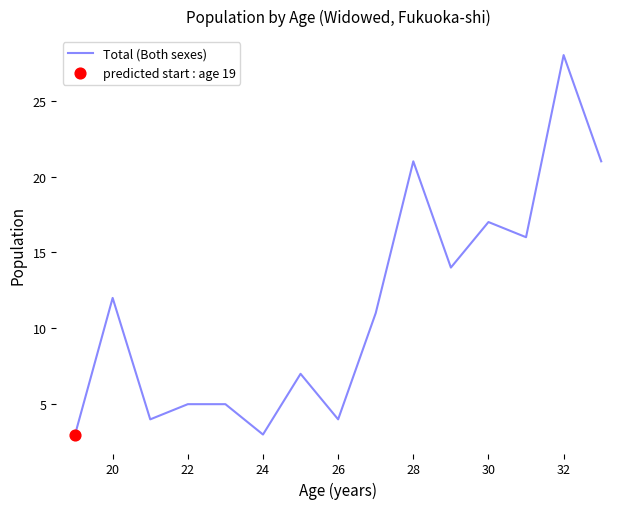

What is the difference between the maximum and minimum values?

25